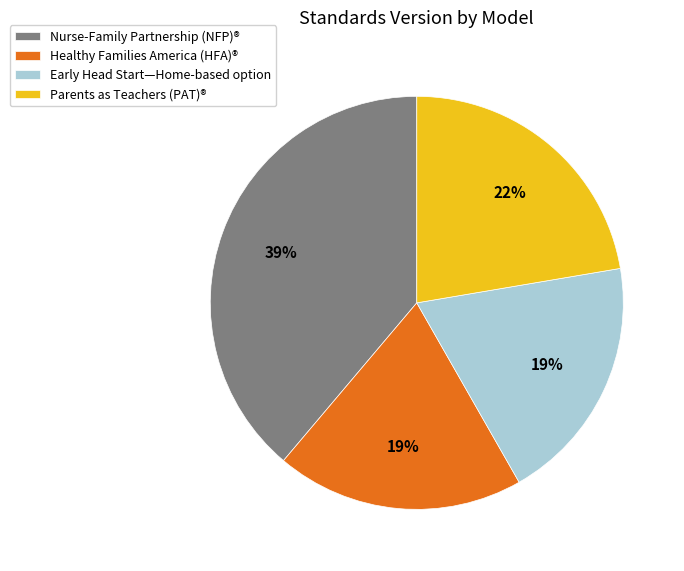

Approximately how many times larger is the value at Healthy Families America (HFA)® compared to Nurse-Family Partnership (NFP)®?

0.5